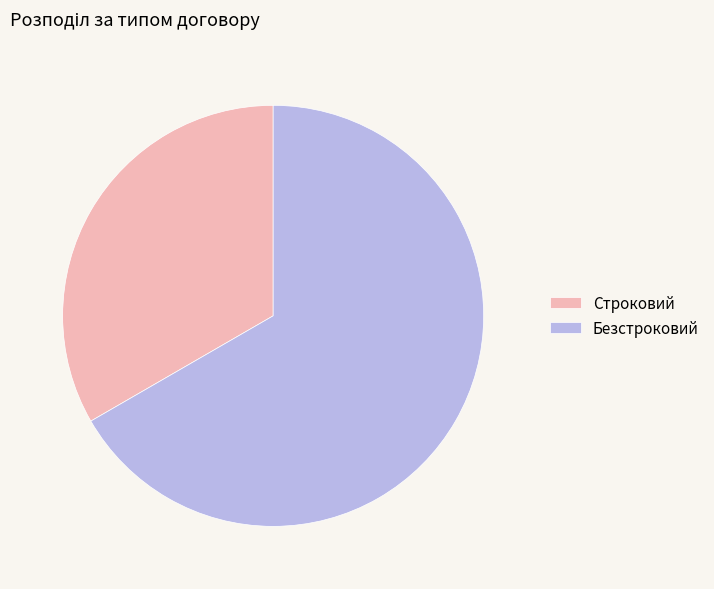

What is the smallest slice in the pie chart?

Строковий